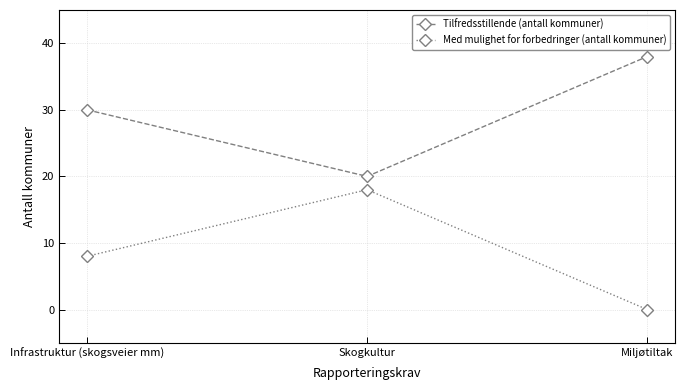

What is the label of the 3rd point from the left?

Miljøtiltak